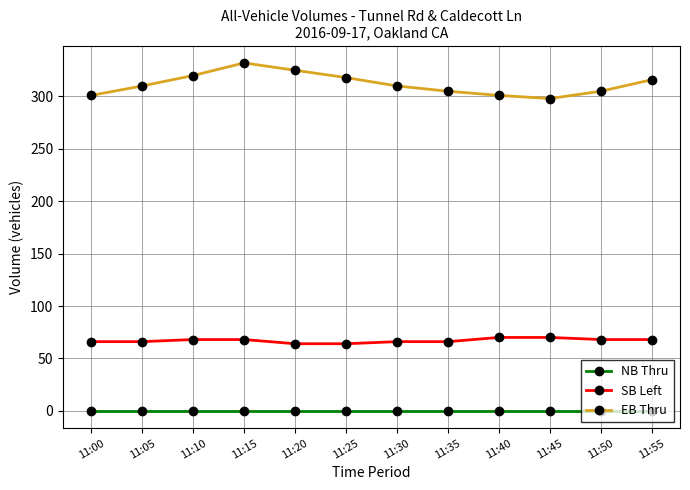

Reading right to left, transcribe all the data shown in this chart.

NB Thru: 11:55=0	11:50=0	11:45=0	11:40=0	11:35=0	11:30=0	11:25=0	11:20=0	11:15=0	11:10=0	11:05=0	11:00=0
SB Left: 11:55=68	11:50=68	11:45=70	11:40=70	11:35=66	11:30=66	11:25=64	11:20=64	11:15=68	11:10=68	11:05=66	11:00=66
EB Thru: 11:55=316	11:50=305	11:45=298	11:40=301	11:35=305	11:30=310	11:25=318	11:20=325	11:15=332	11:10=320	11:05=310	11:00=301